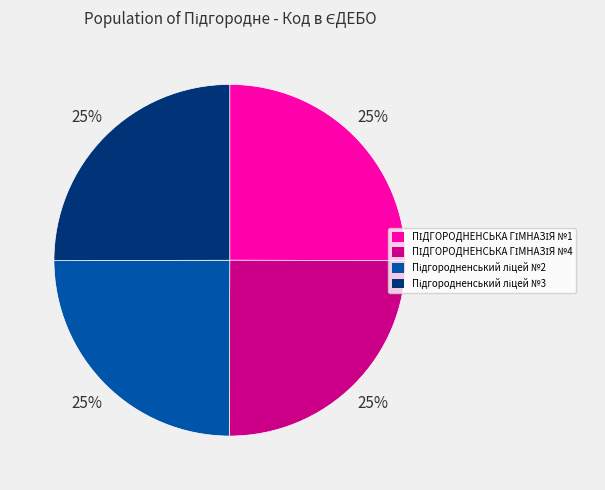

Does any single category account for the majority?

No